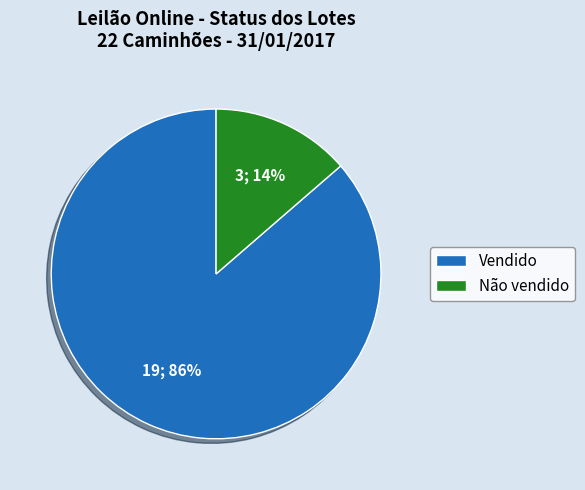

To the nearest percent, what percentage of the pie is Não vendido?

14%